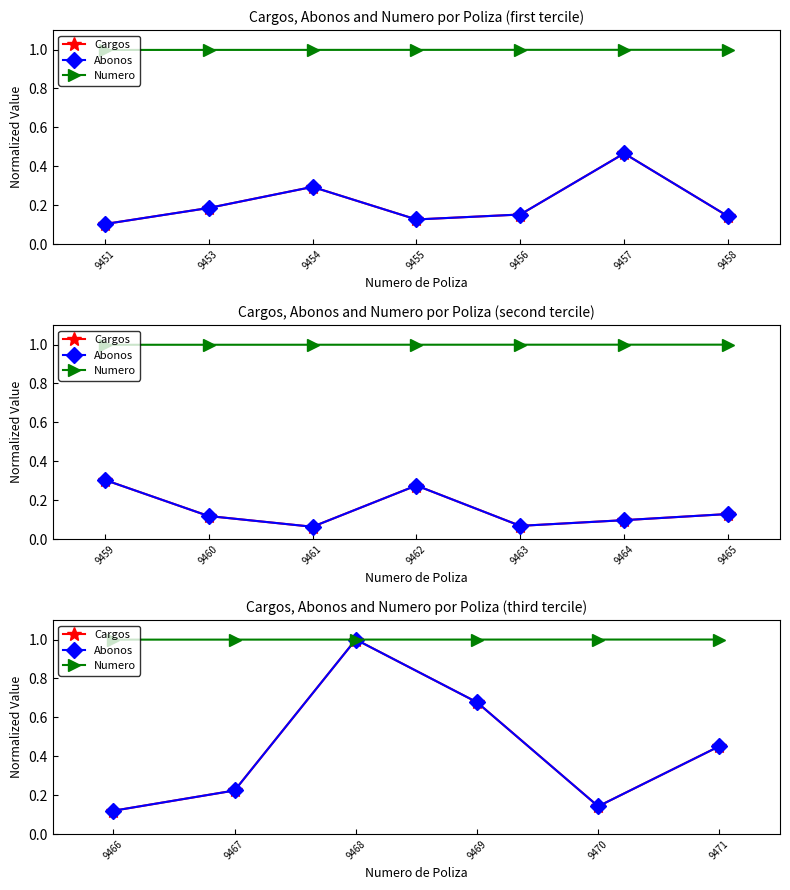

What is the approximate value of Abonos at 9471?

0.5